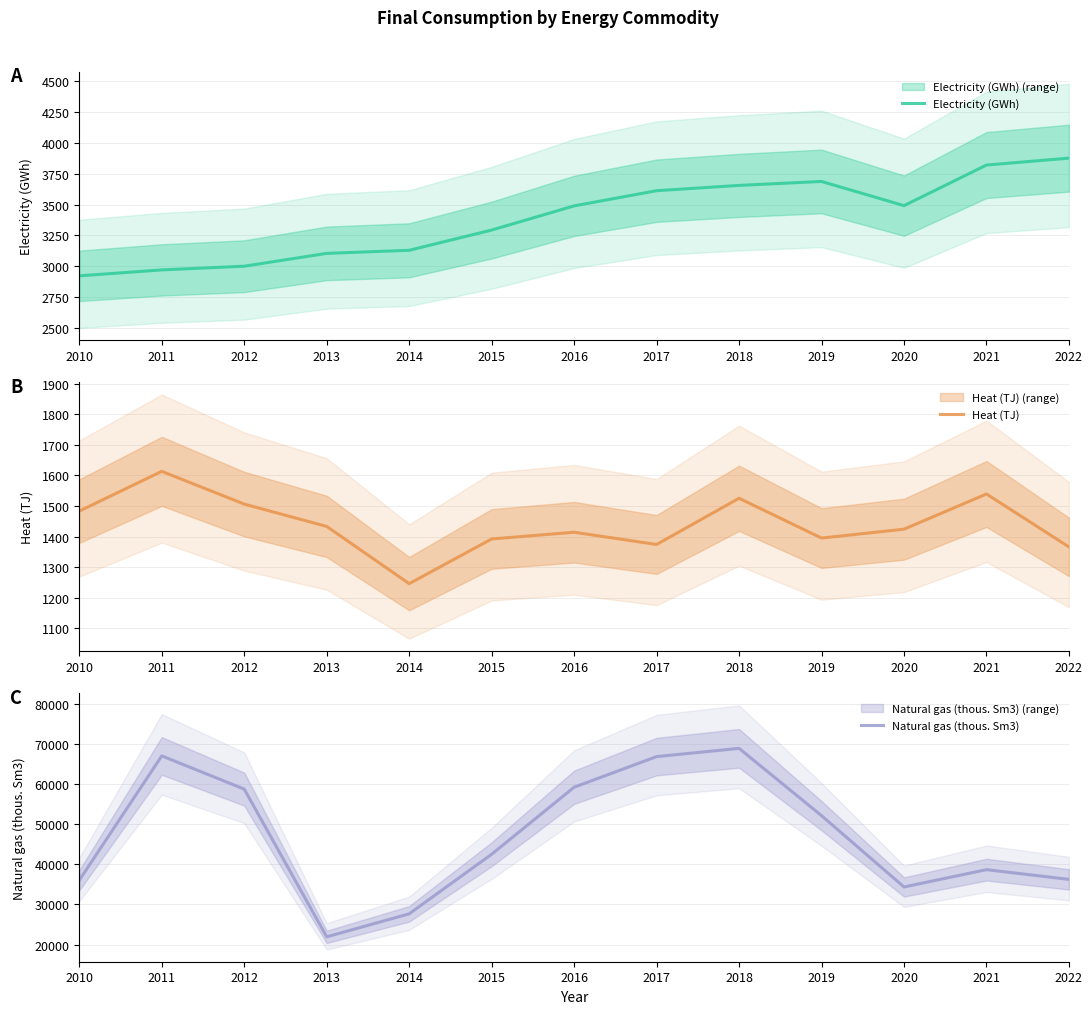

What is the sum of all Heat (TJ) values?

18710